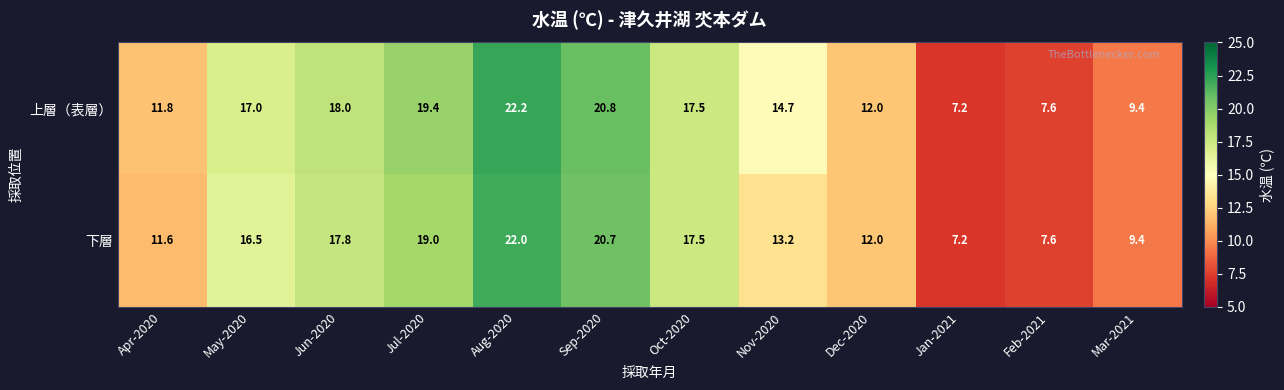

How many data points does each series have?

12